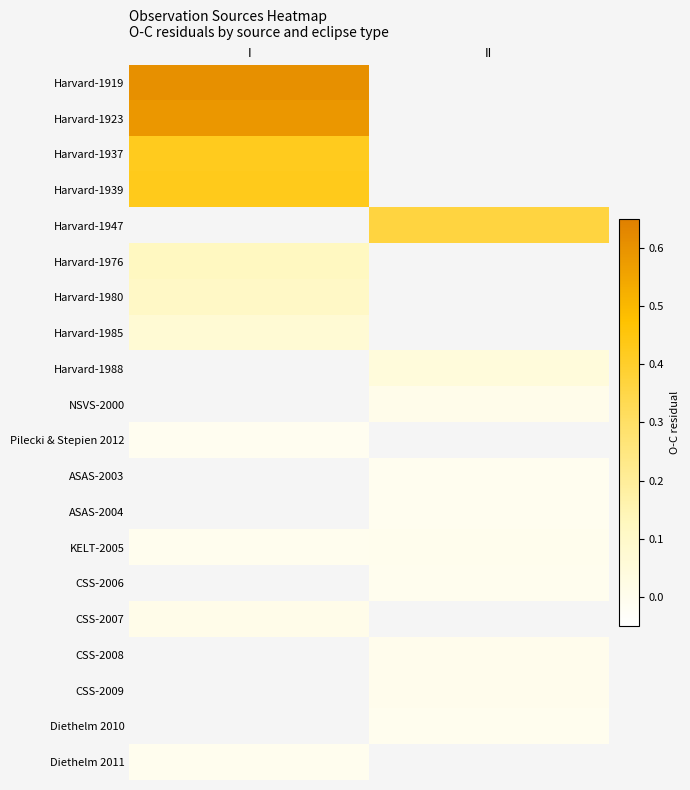

List the labels in order of CSS-2008 value, smallest first.

I, II